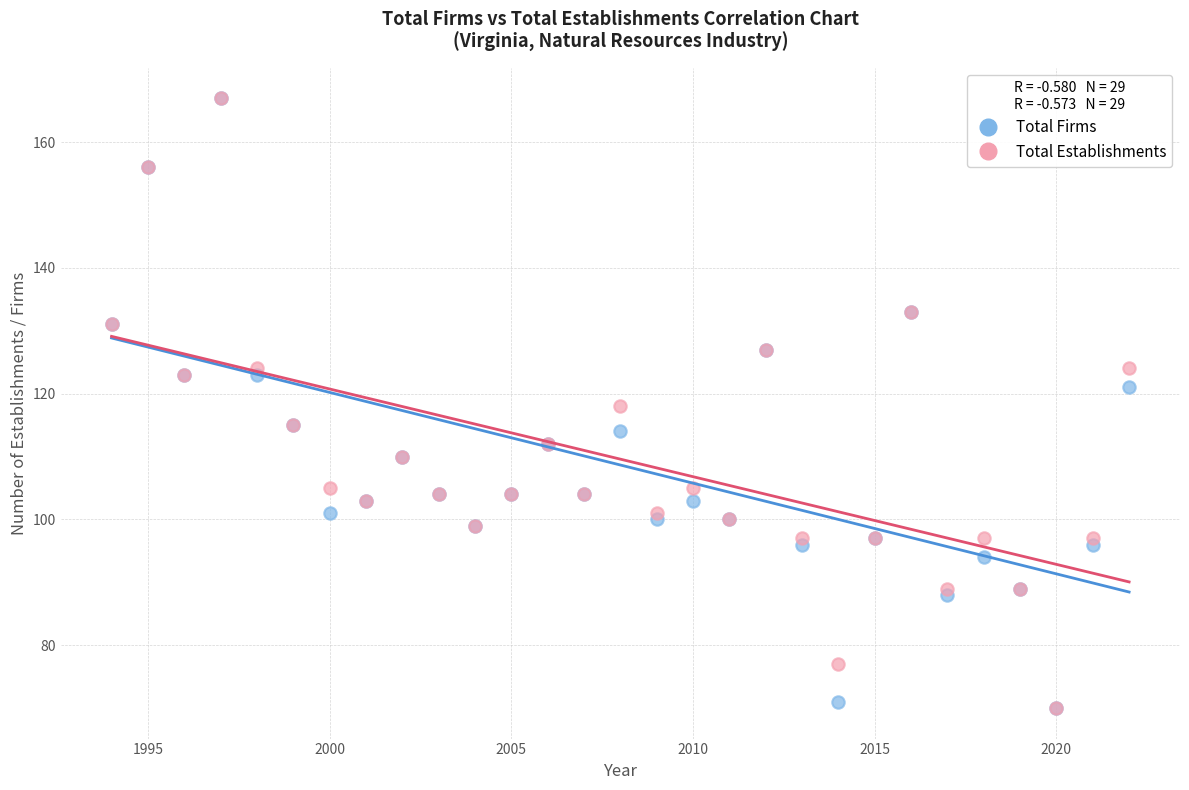

What are all the series names shown in the legend?

Total Firms, Total Establishments